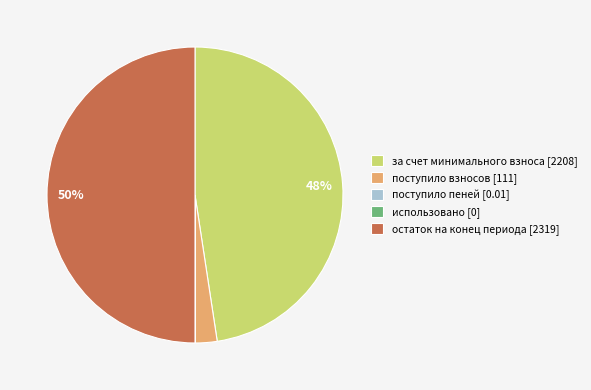

To the nearest percent, what is the difference between the largest and smallest slice percentages?

50%